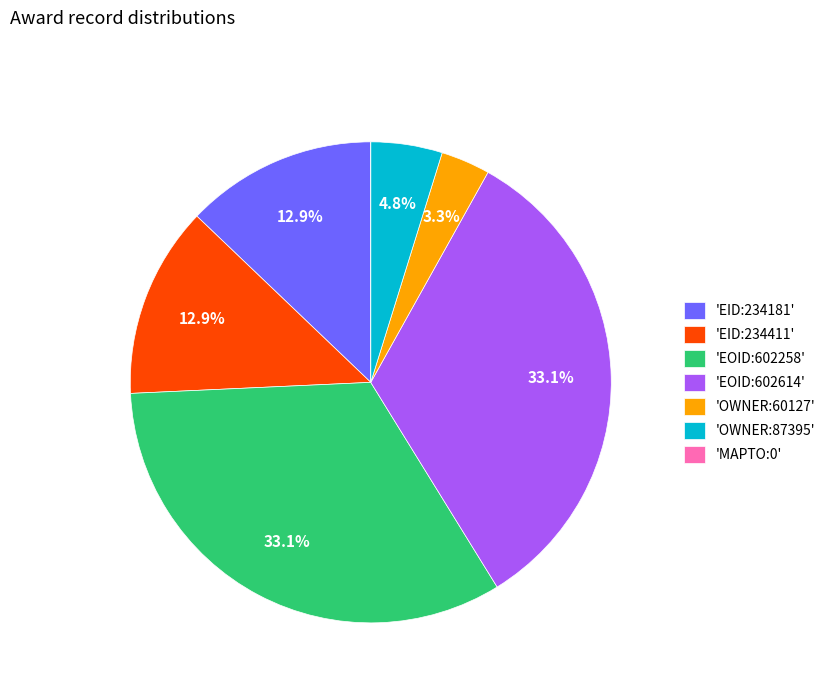

Is 'OWNER:60127' the majority of the pie?

No